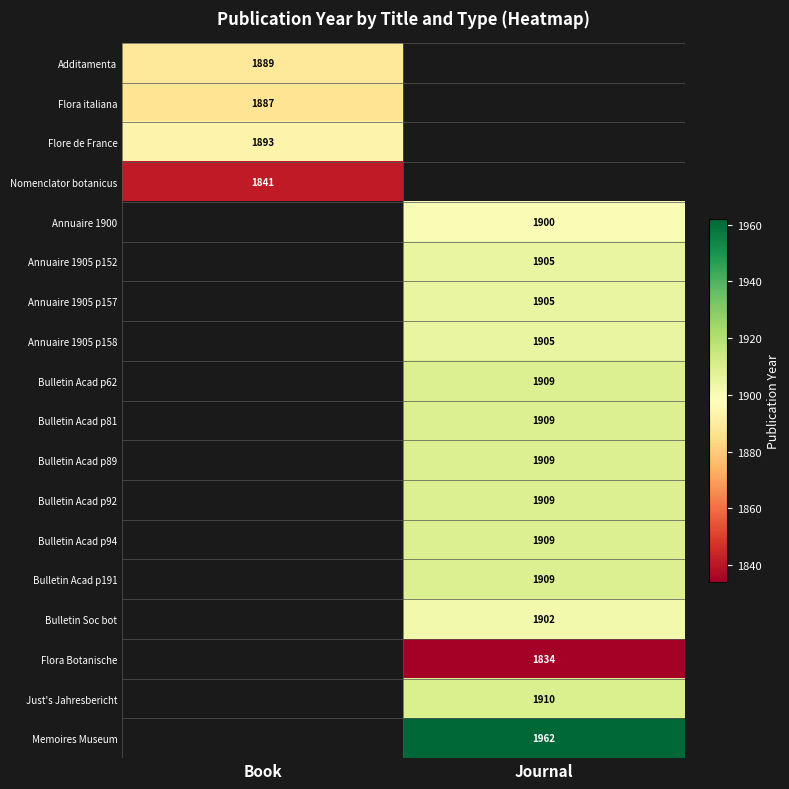

Between Journal and Book, which is larger?

Book